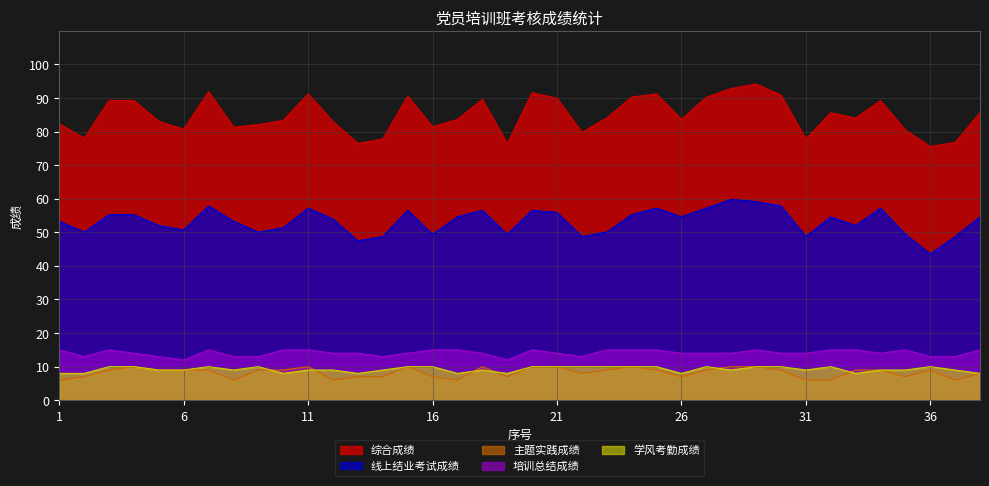

How many interior local valleys does the 主题实践成绩 series have?

8